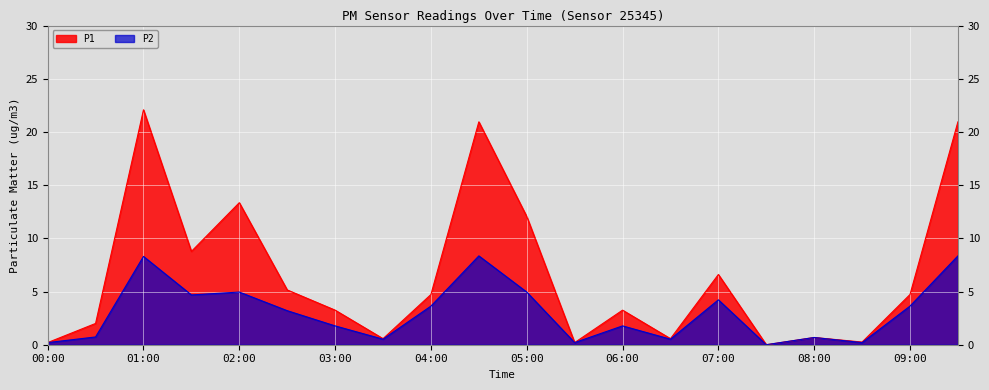

Which series has the largest total across all categories?

P1